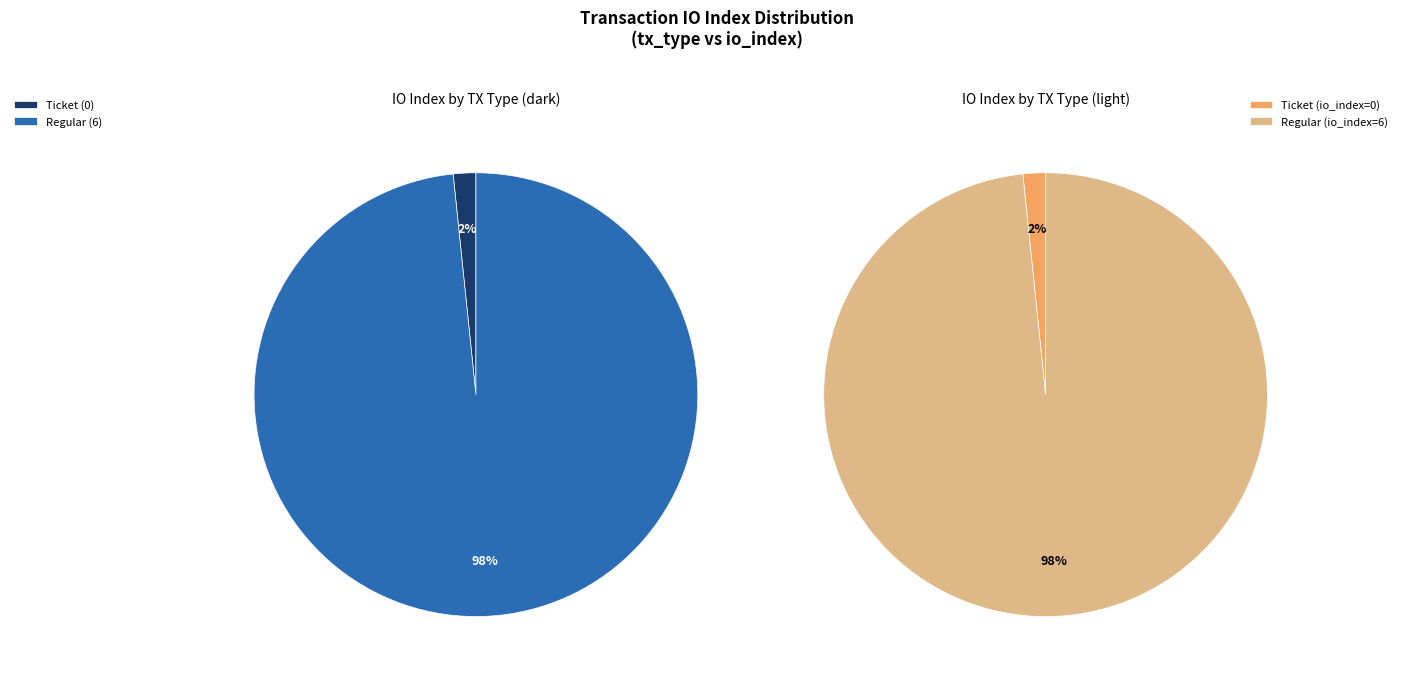

Rank the categories by value from lowest to highest.

Ticket (io_index=0), Regular (io_index=6)